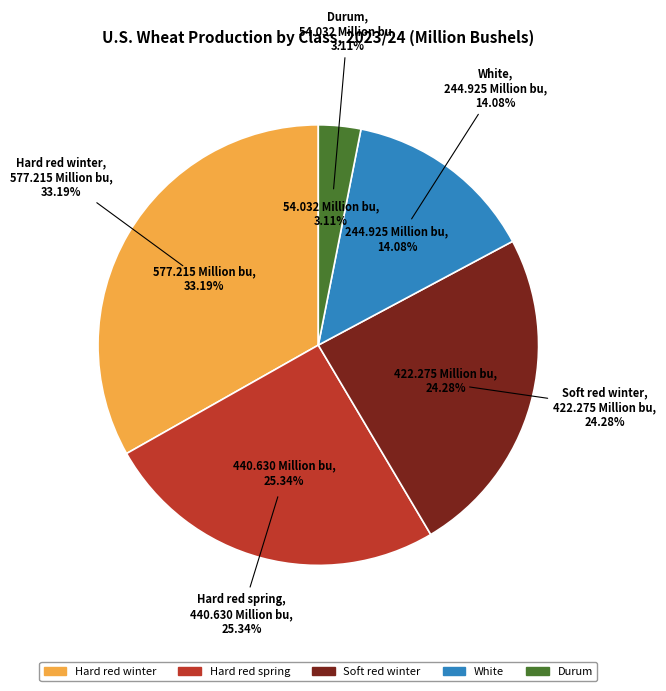

True or false: Hard red spring accounts for 37% of the total.

False